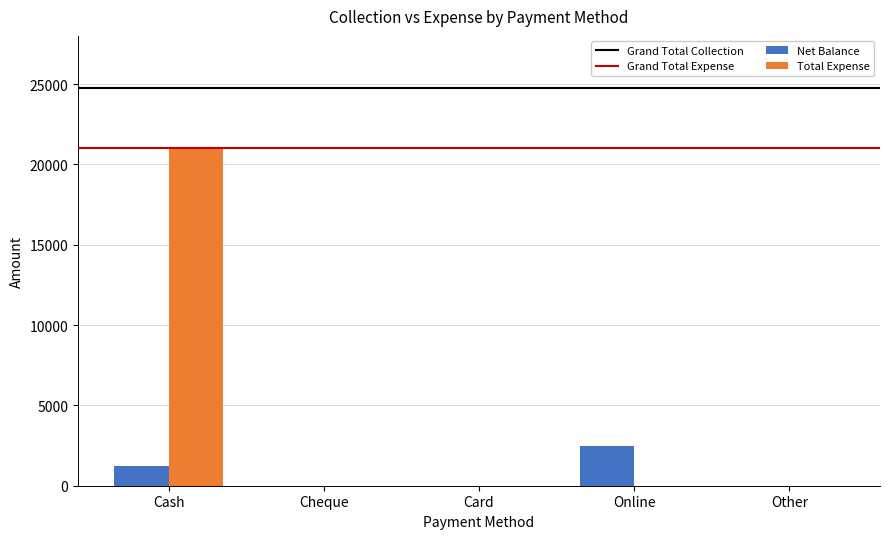

What is the sum of all Total Expense values?

21045